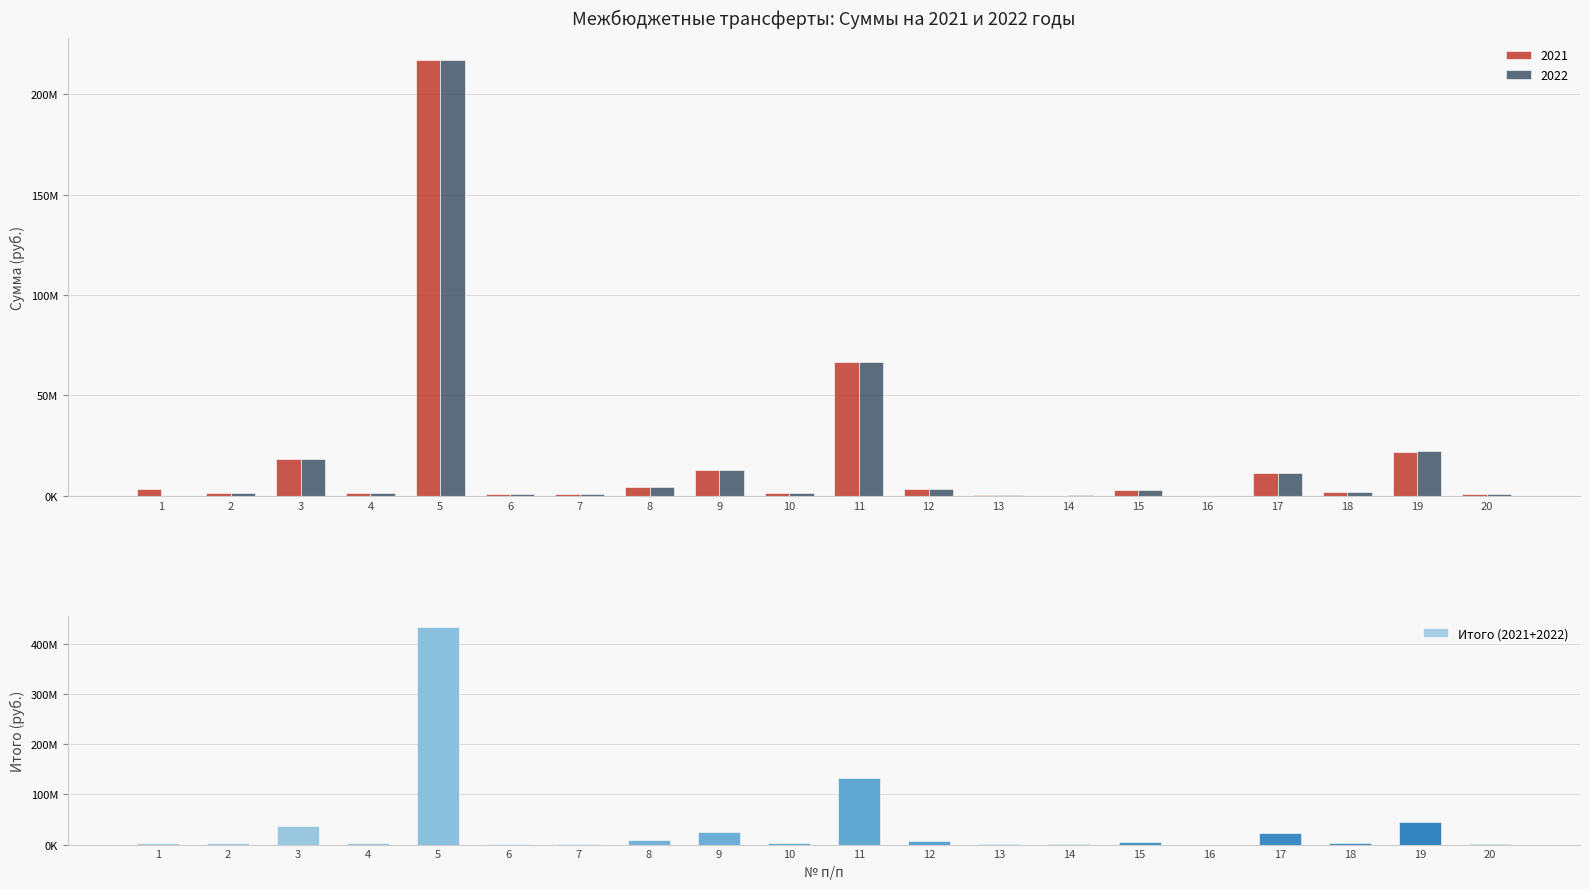

Reading left to right, transcribe all the data shown in this chart.

1=3157619	2=2800000	3=36782900	4=2342432	5=434385544	6=1536948	7=1518774	8=8292582	9=25877886	10=2603248	11=133006458	12=6716116	13=748980	14=269359	15=5680000	16=6446	17=22219142	18=3608176	19=44107721	20=1633346